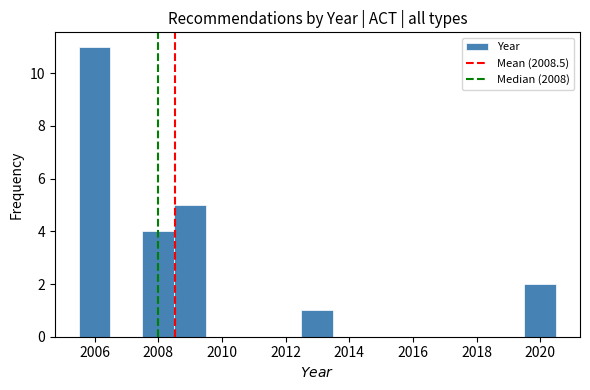

Over which range of the x-axis is the bar tallest?

2005.5 to 2006.5